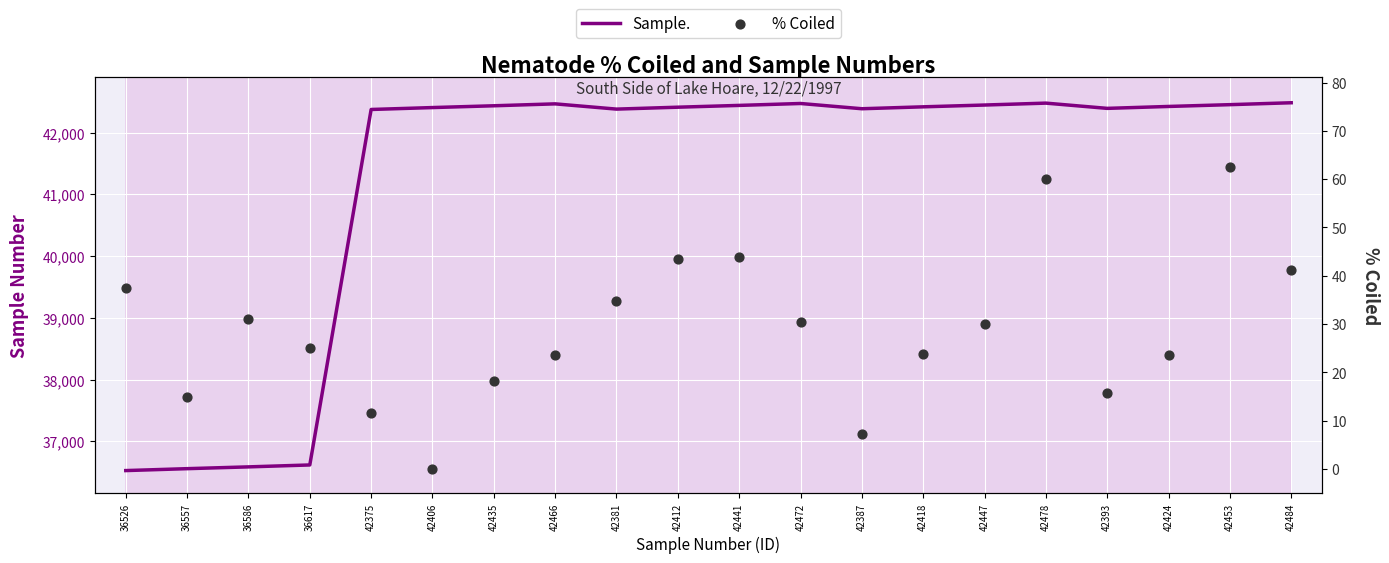

Which series contains the highest Y value?

Sample.